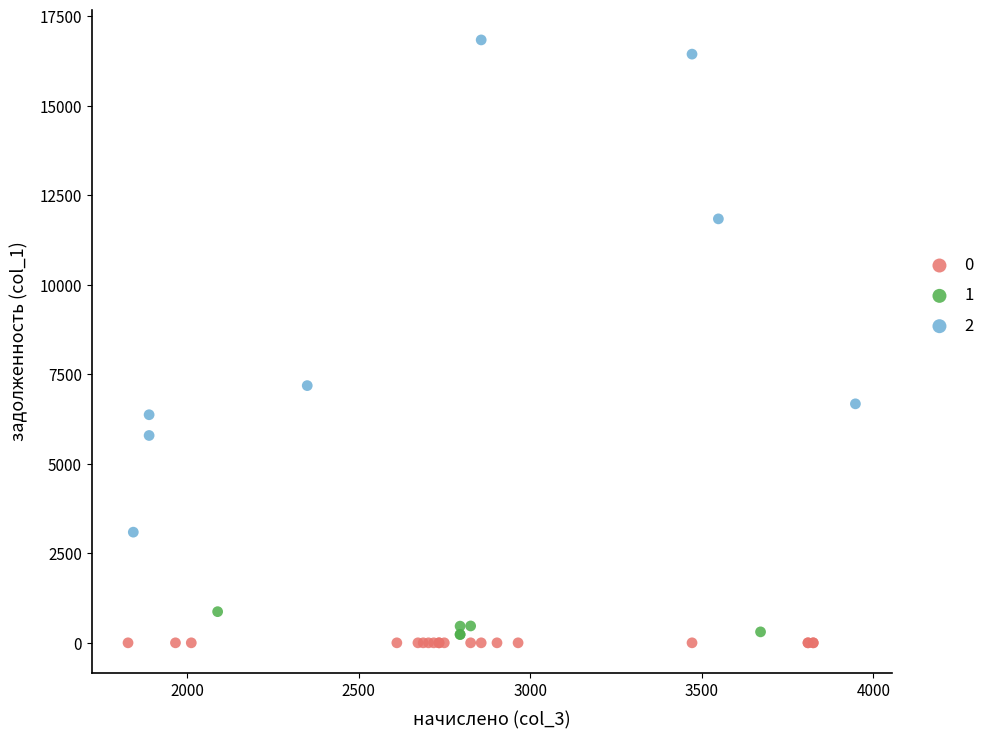

What are all the series names shown in the legend?

0, 1, 2